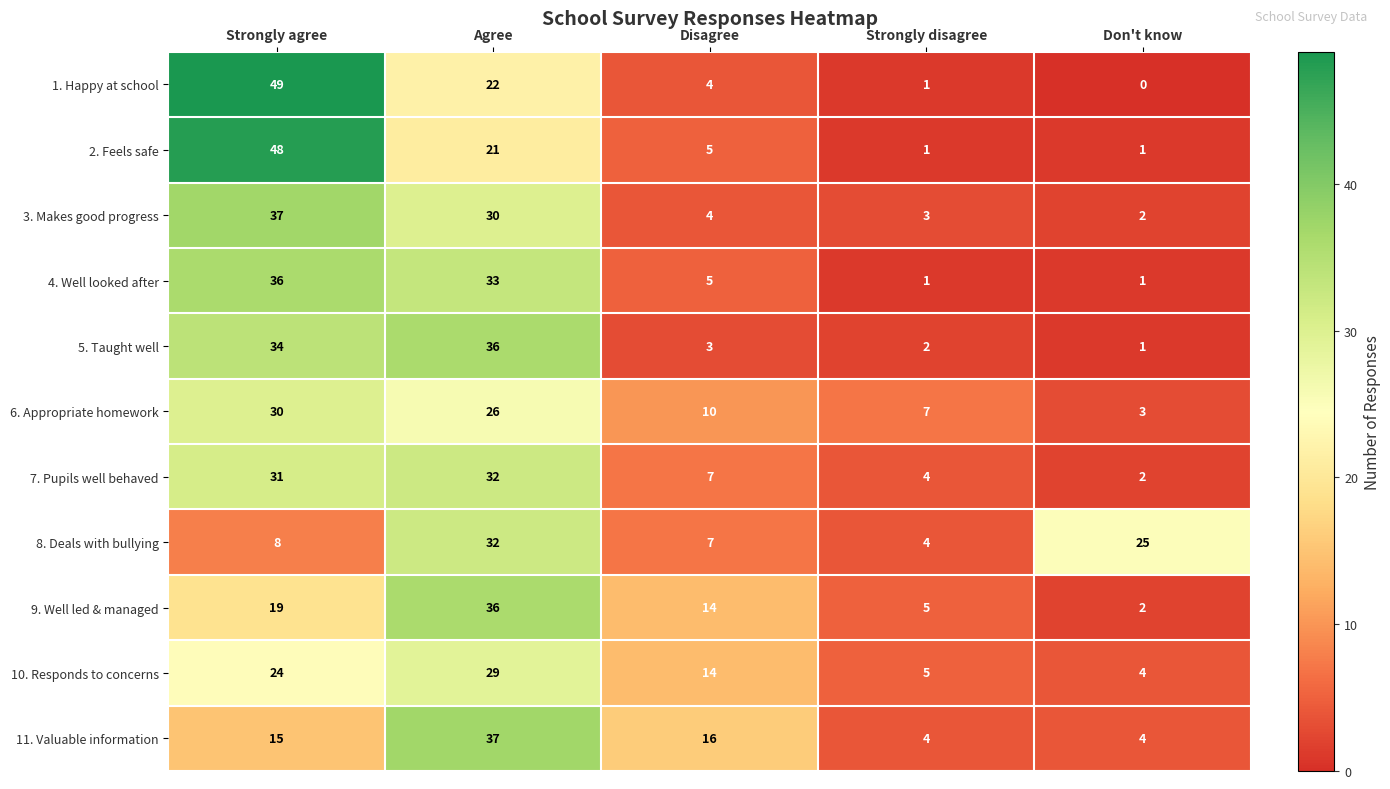

What is the spread (max minus min) of values at Strongly disagree?

6